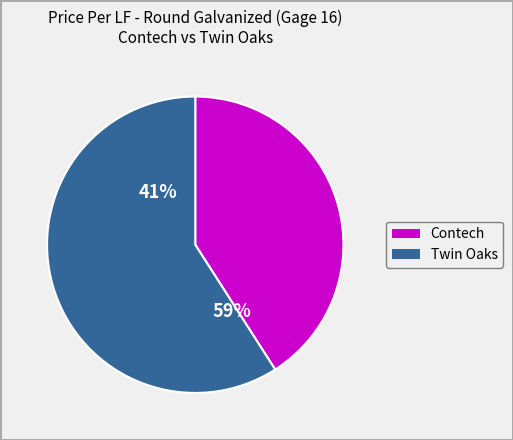

Which series has the widest spread of values?

Twin Oaks